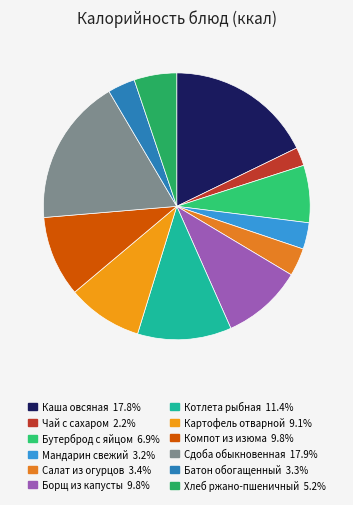

How many slices are in this pie chart?

12